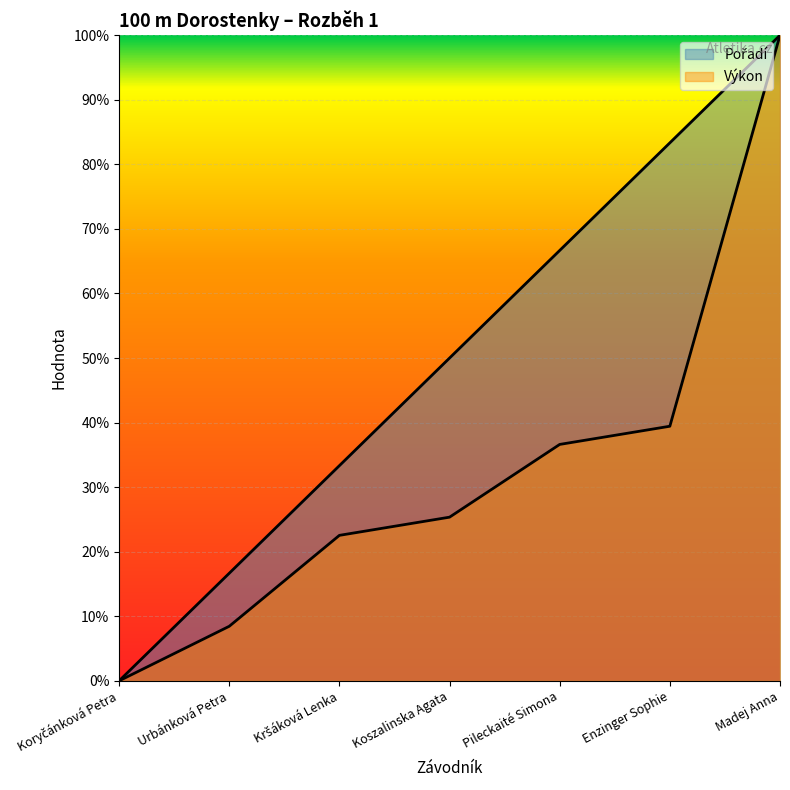

Rank the series by their average value, from lowest to highest.

Výkon, Pořadí